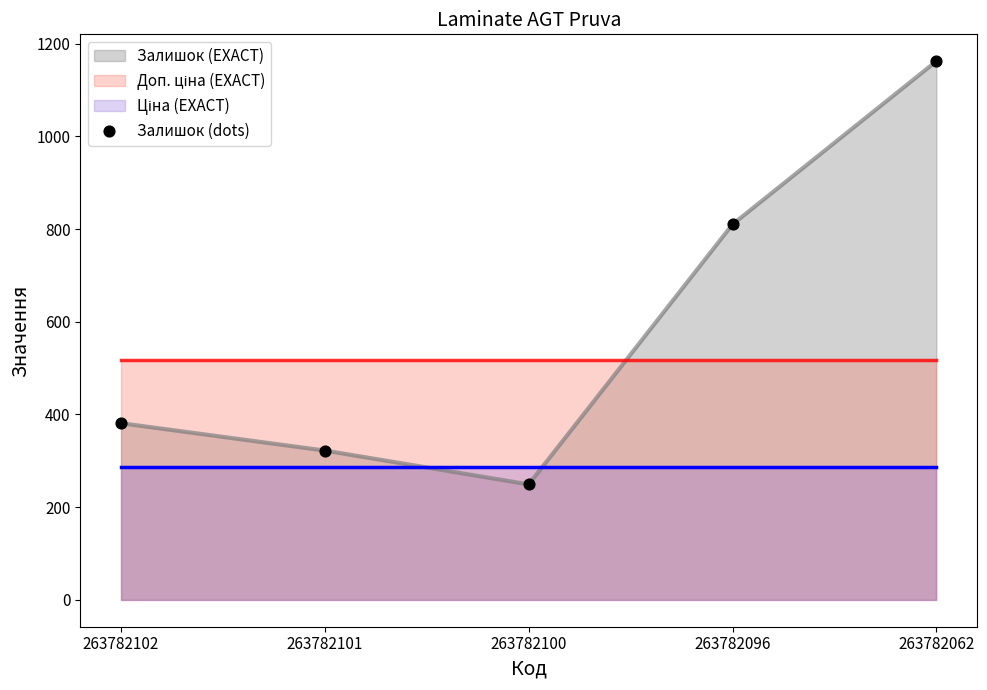

What is the ratio of the value at 263782062 to the value at 263782100?

4.7